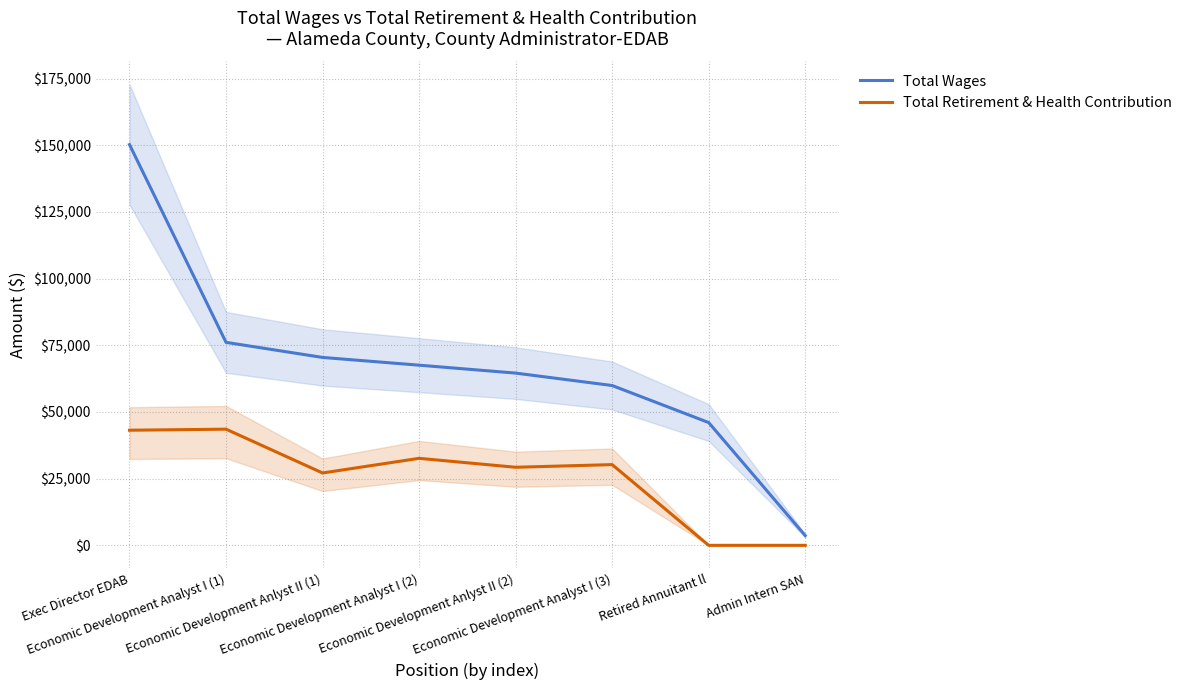

Rank the series at Economic Development Analyst I (2) from lowest to highest value.

Total Retirement & Health Contribution, Total Wages